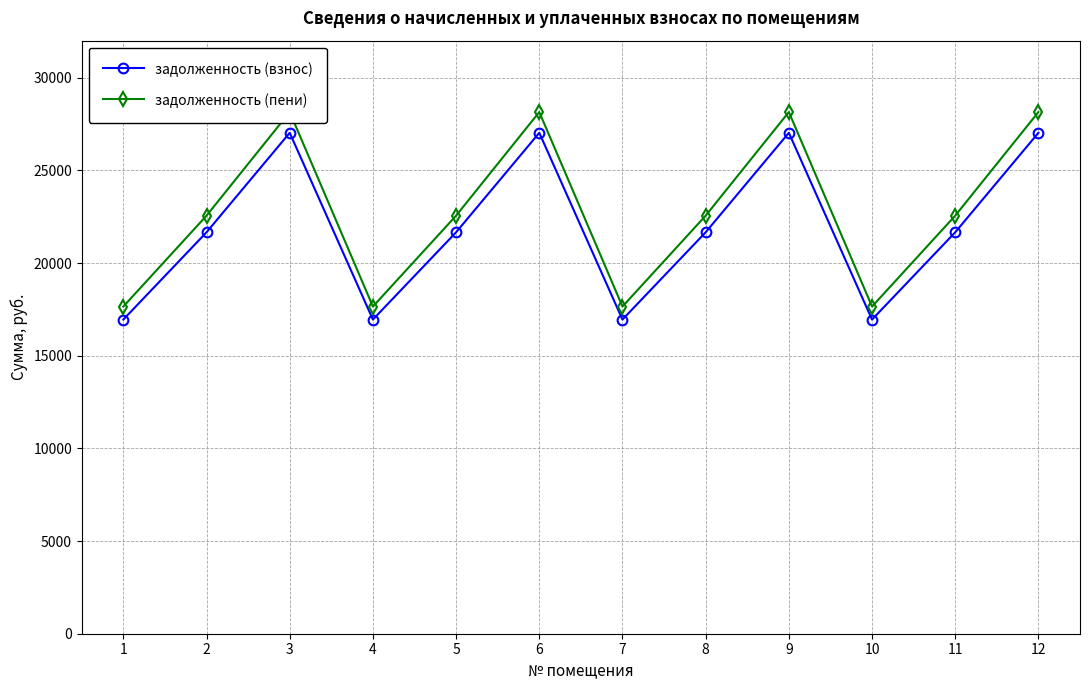

What is the minimum value for задолженность (пени)?

17653.7